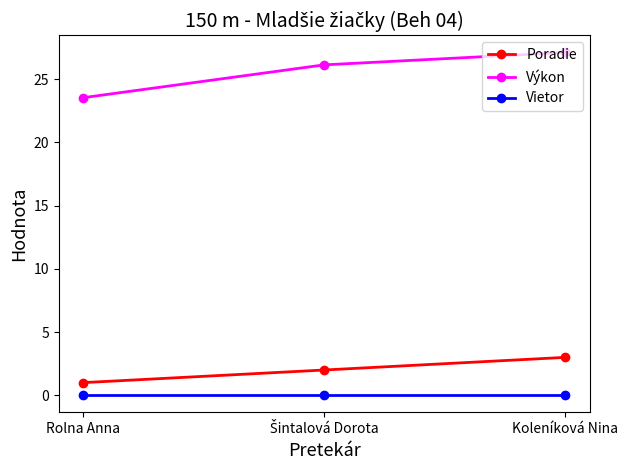

How many data points does each series have?

3